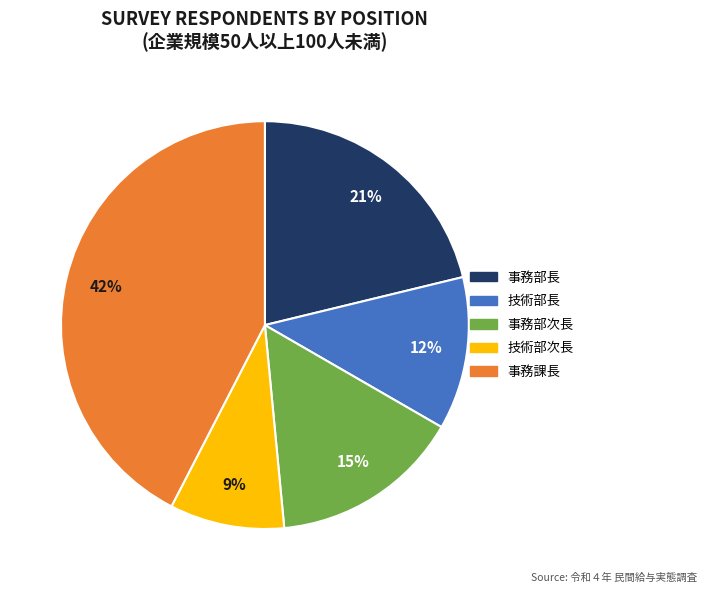

How many segments does this pie chart have?

5